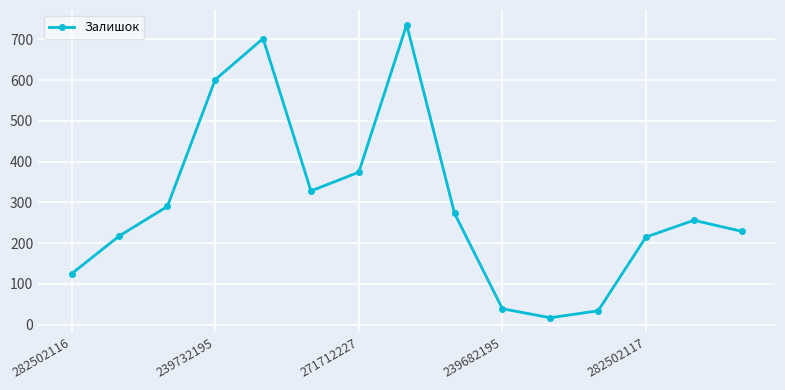

What is the difference between the maximum and second lowest values?

702